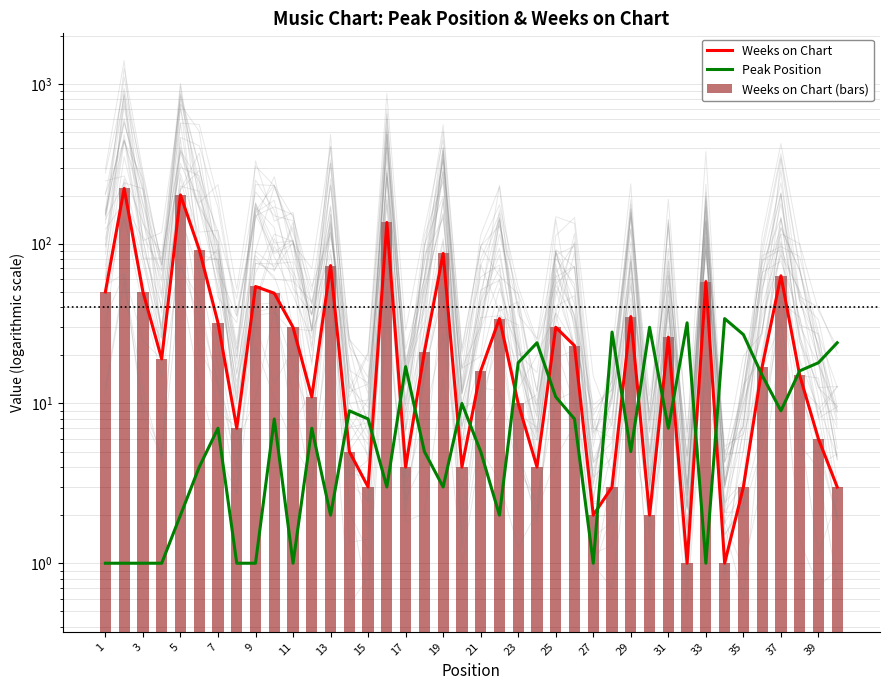

What is the difference between the second highest and second lowest values in the Peak Position series?

31